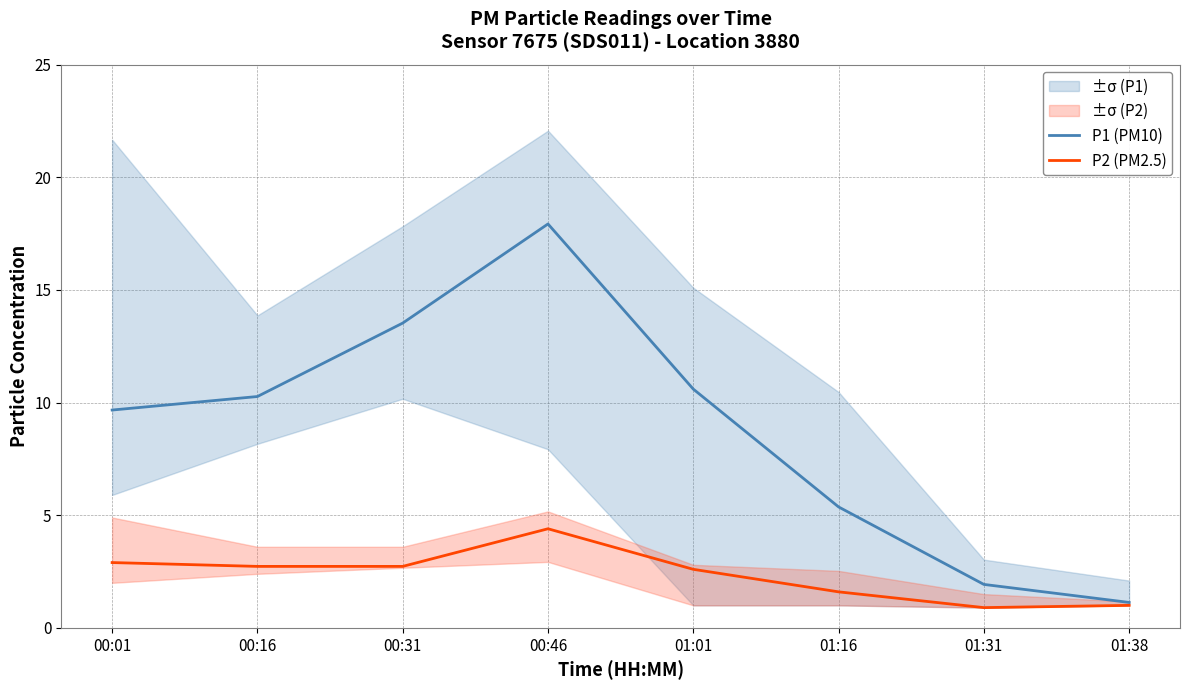

Which series has the largest total across all categories?

P1 (PM10)